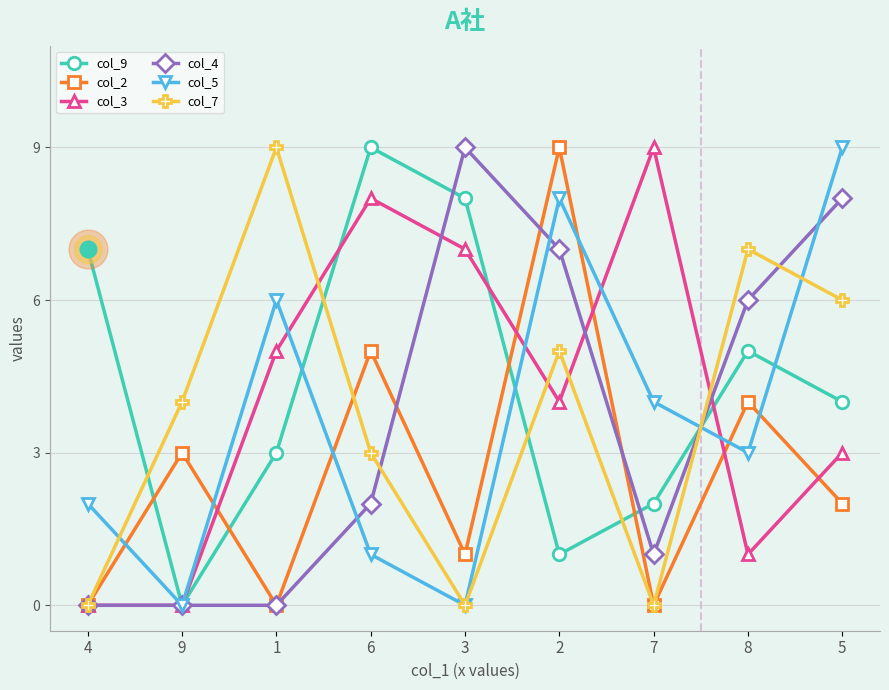

At 5, list the series in order from largest to smallest.

col_5, col_4, col_7, col_9, col_3, col_2